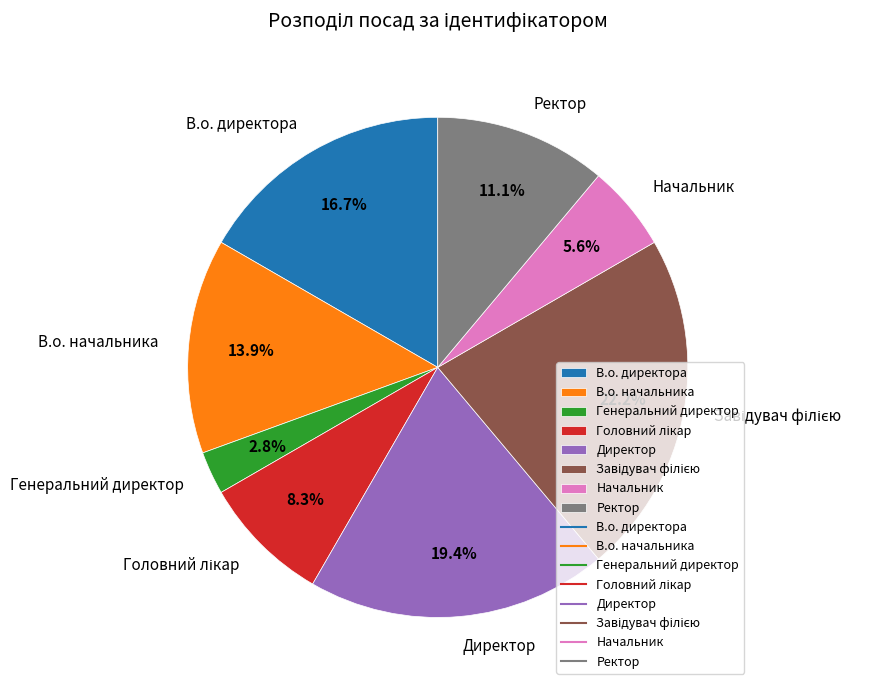

Count the number of slices in the pie.

8